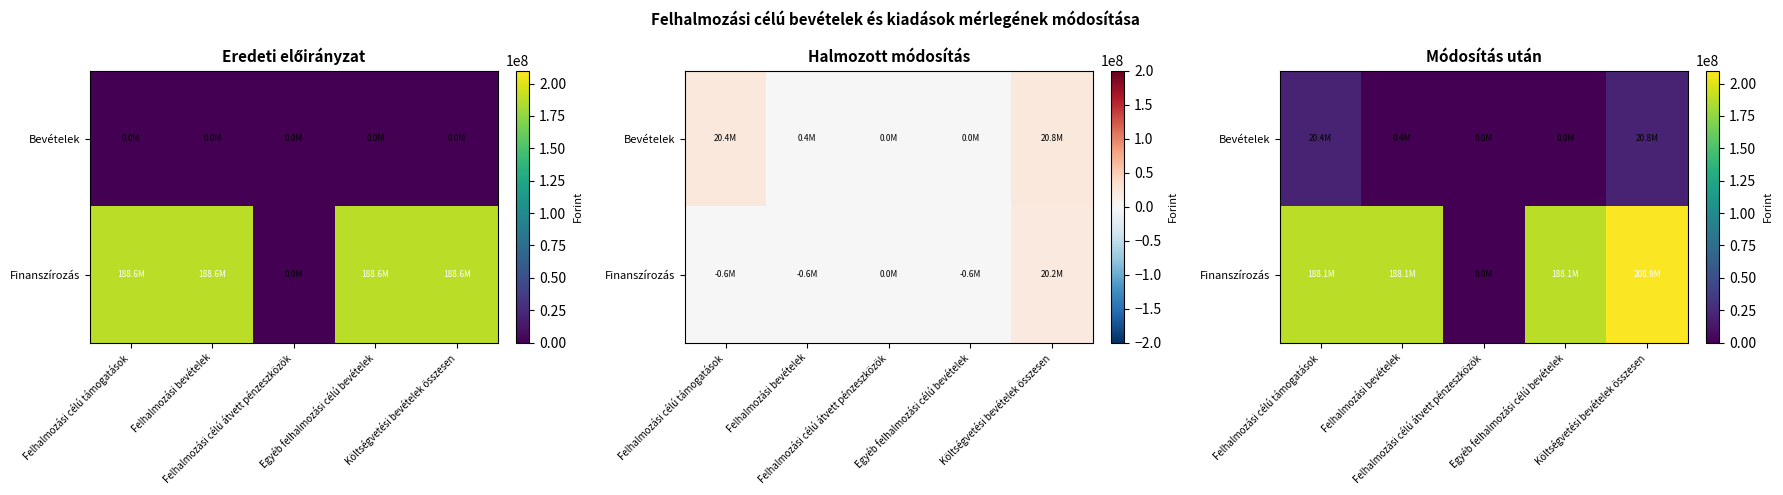

Which category has the lowest value in the Bevételek series?

Felhalmozási célú átvett pénzeszközök